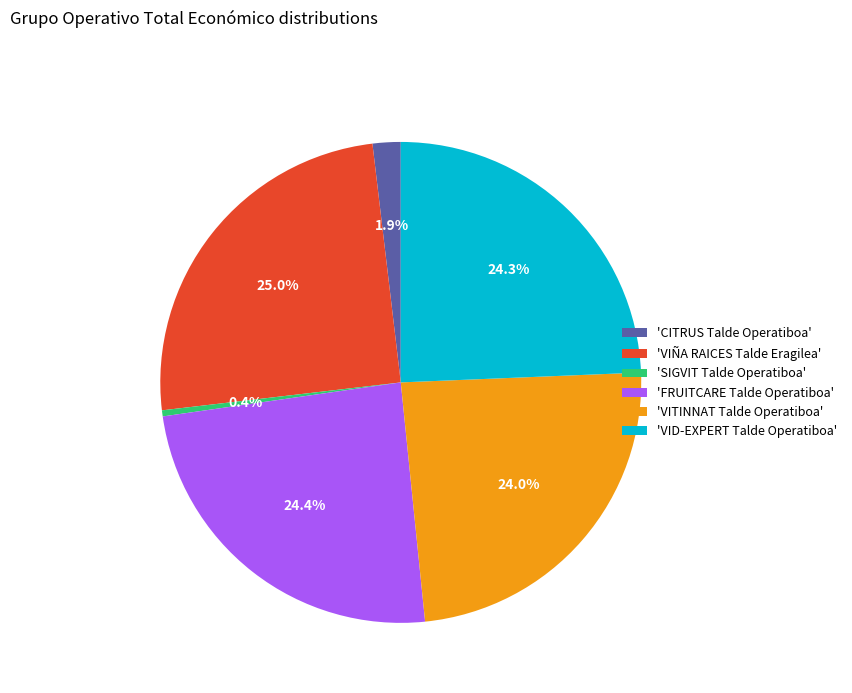

Which has a higher value, 'VIÑA RAICES Talde Eragilea' or 'CITRUS Talde Operatiboa'?

'VIÑA RAICES Talde Eragilea'